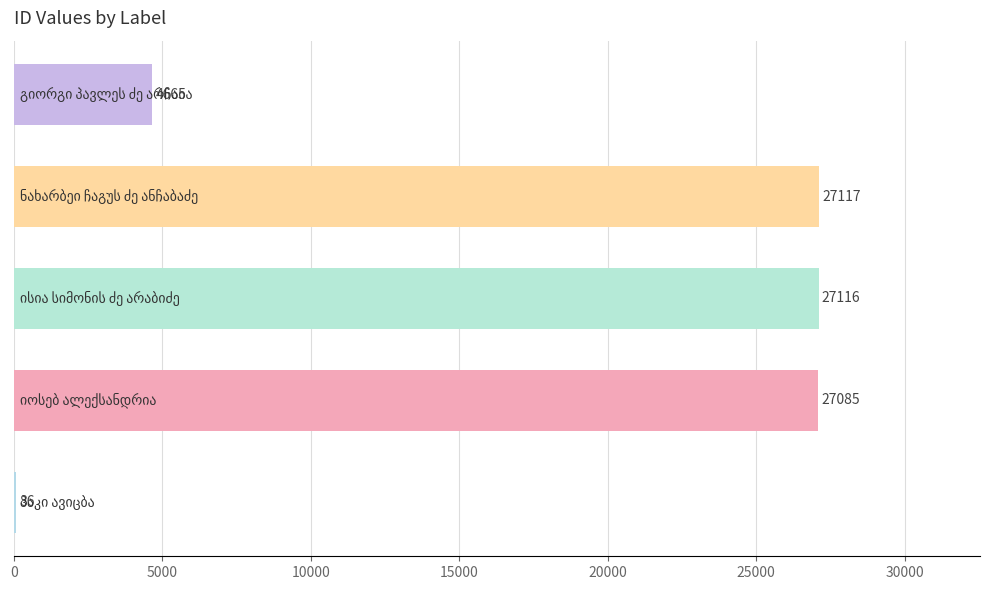

What is the sum of all values?

86069